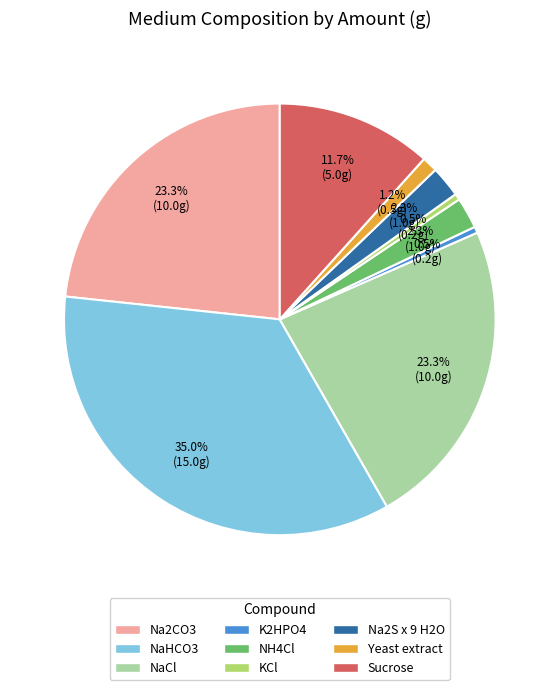

Is there a majority slice in this chart?

No